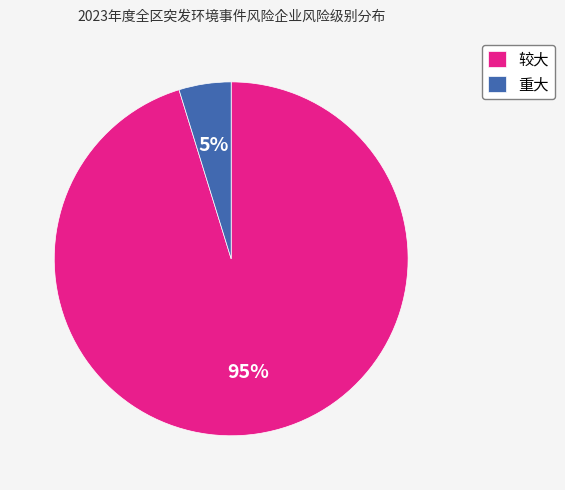

Rank the categories by value from highest to lowest.

较大, 重大